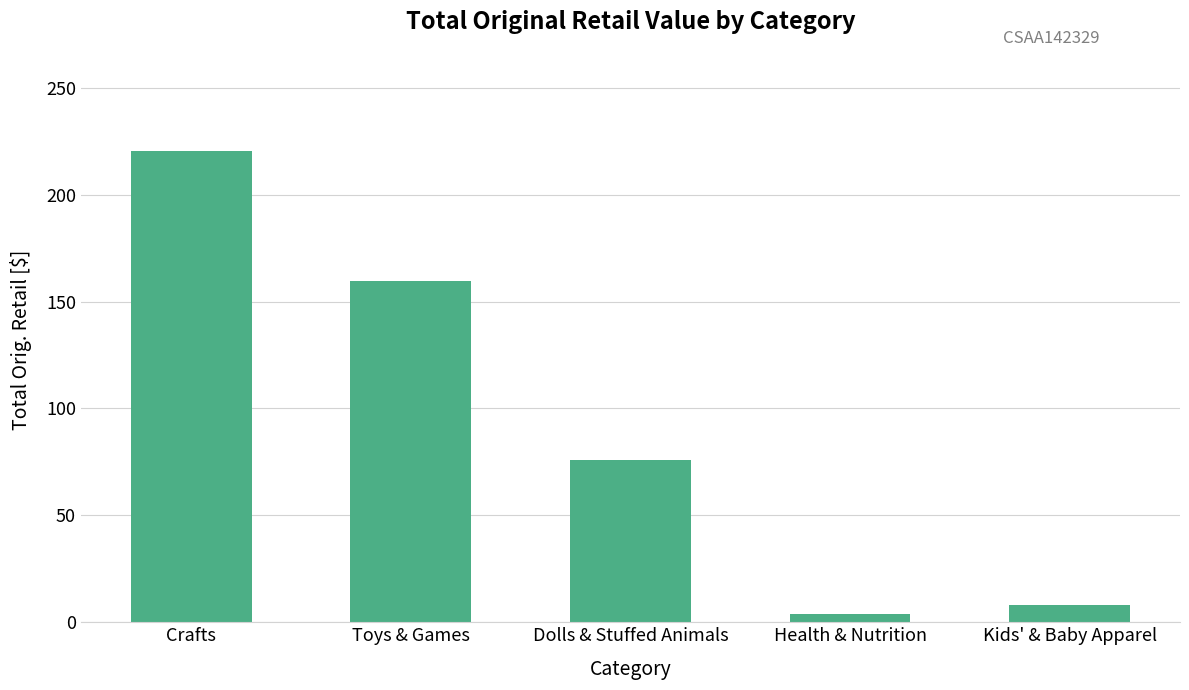

What is the label of the 2nd bar from the right?

Health & Nutrition